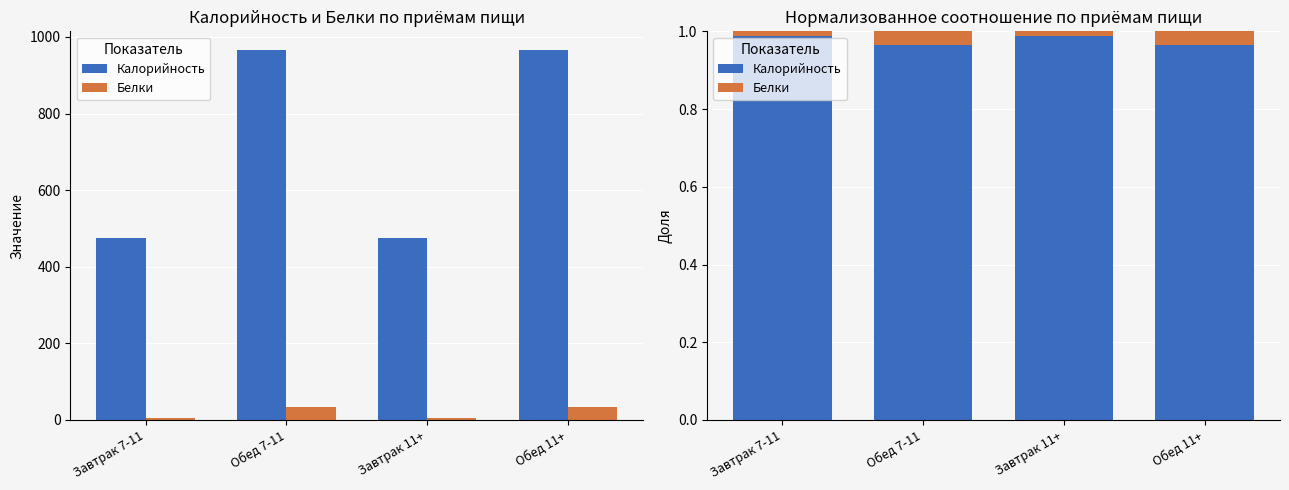

Which label corresponds to the smallest value in the chart?

Завтрак 7-11